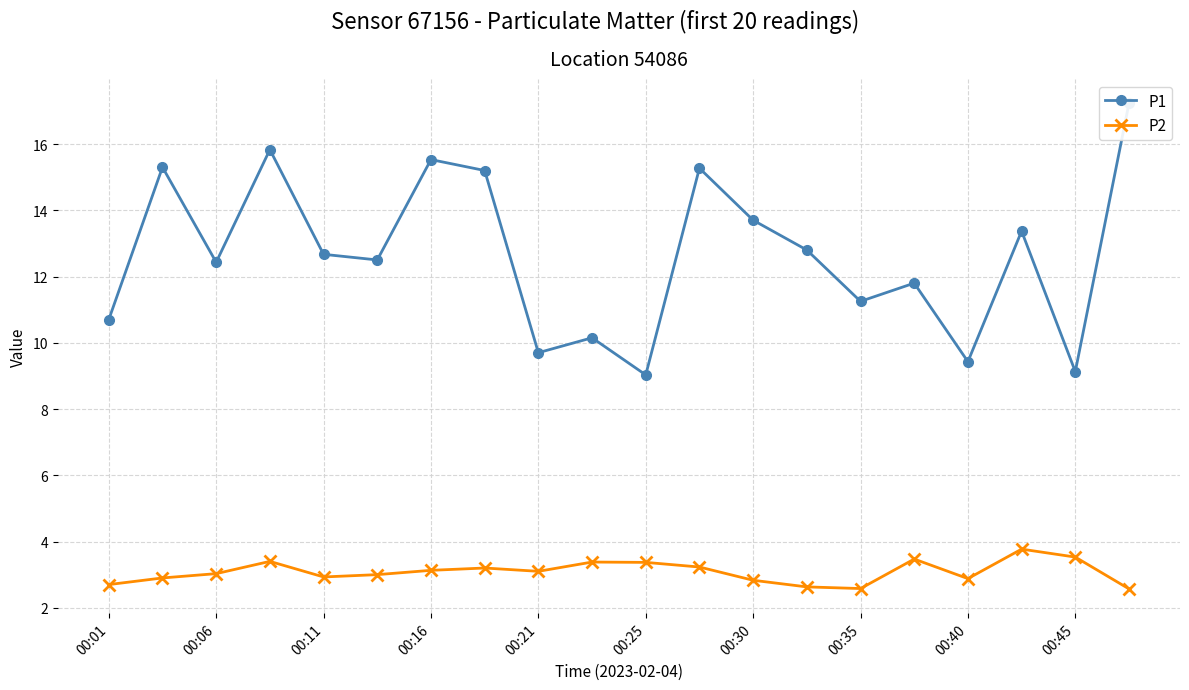

How many lines are shown in the chart?

2